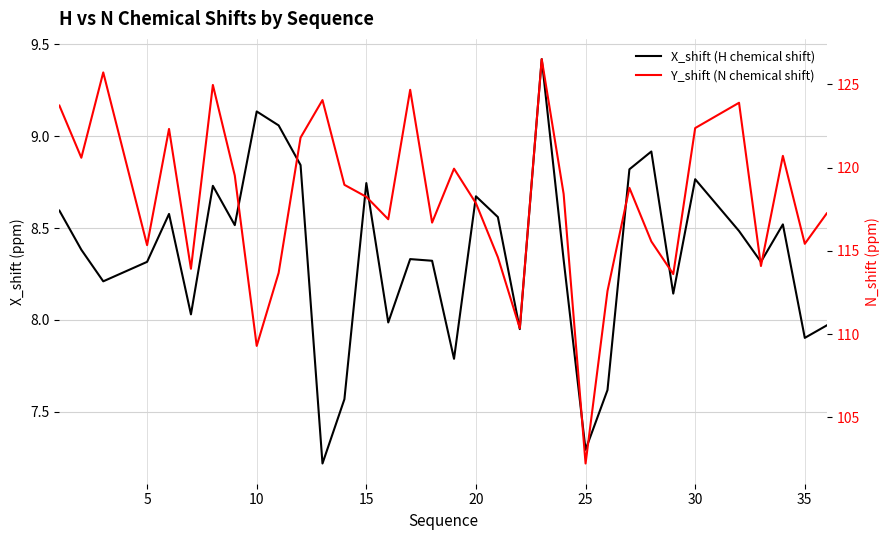

What is the highest value of the Y_shift (N chemical shift) series?

126.5